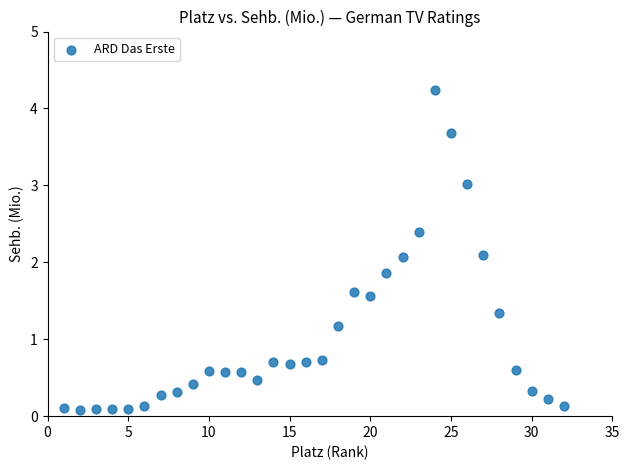

What is the range of Y values (max minus min)?

4.2